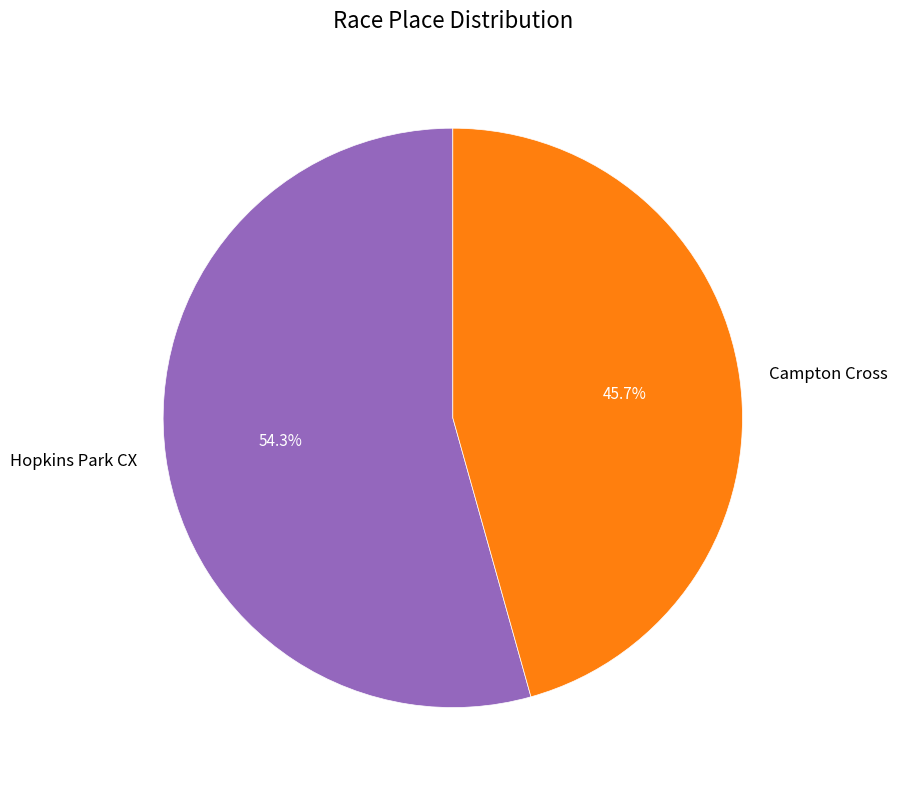

To the nearest percent, what percentage of the pie is Hopkins Park CX?

54%